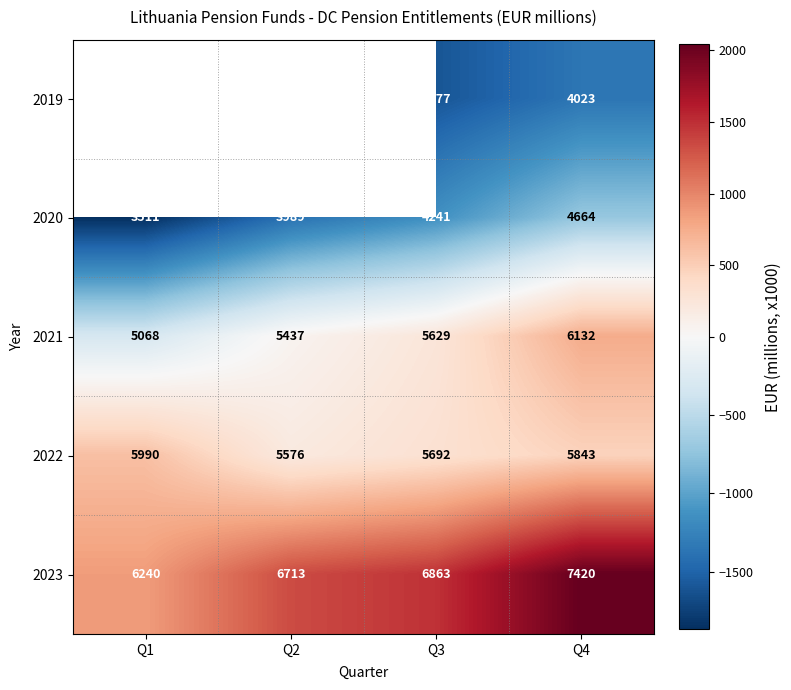

Is the value of 2023 at Q1 greater than the value of 2021 at Q2?

Yes